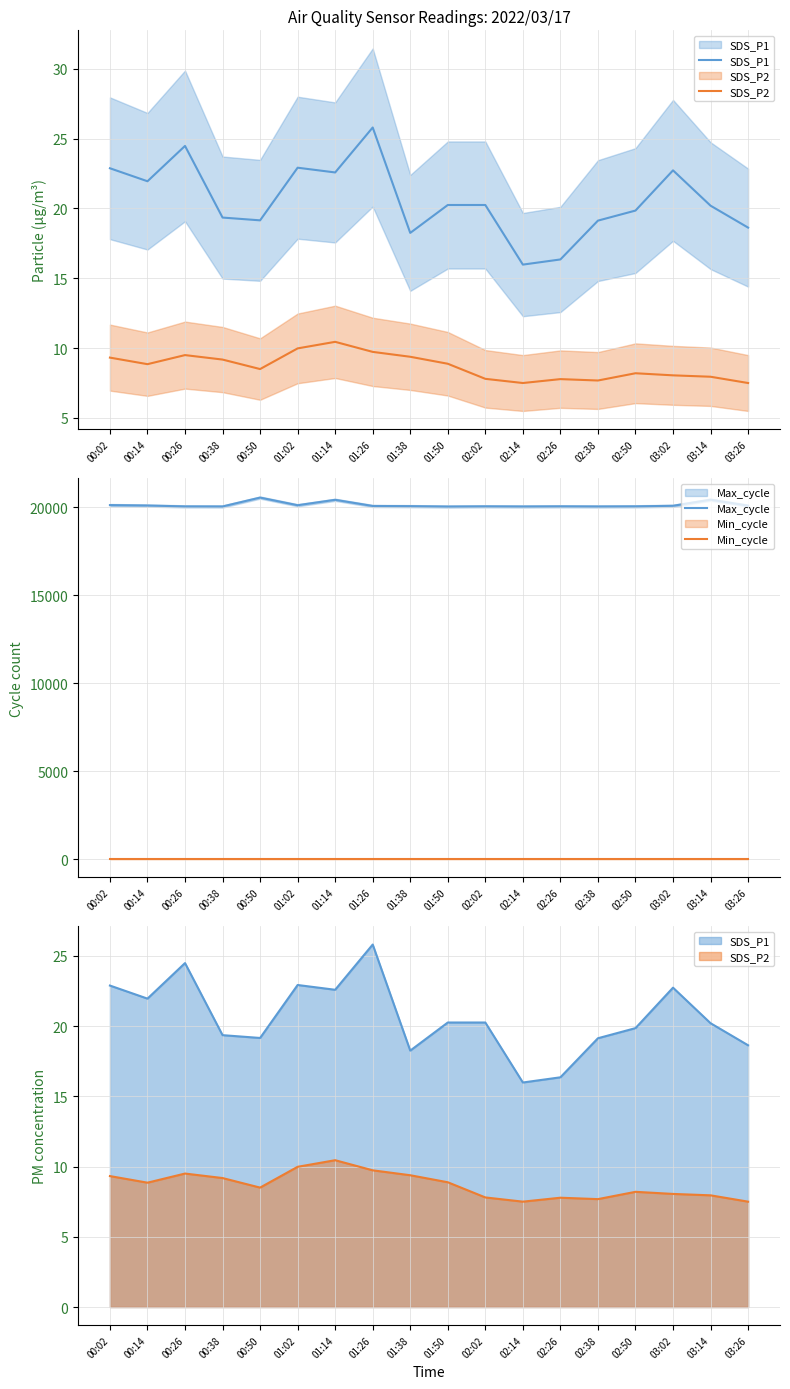

True or false: SDS_P1 has a value of 20.2 at 03:14.

True